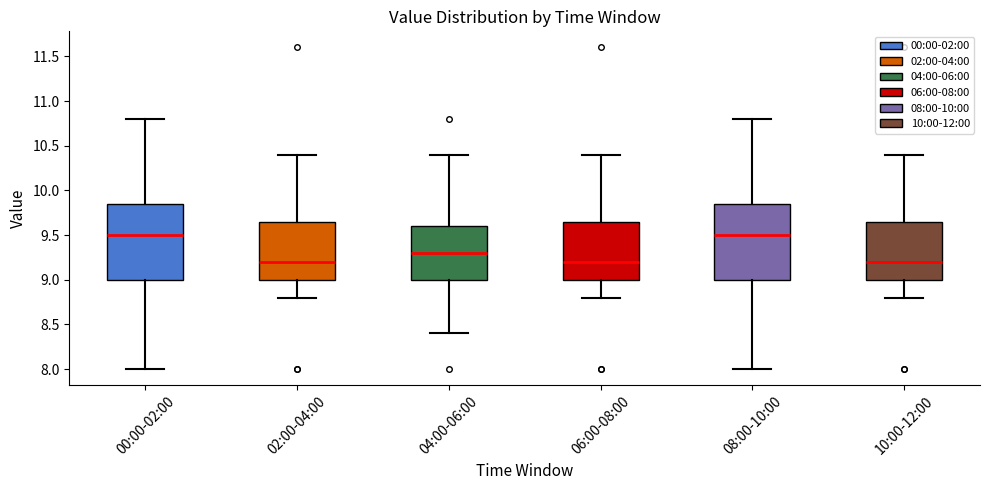

Reading left to right, read every box against the y-axis: the position of its median line, the range the box covers, and the ends of its whiskers. The values are not printed on the chart, so give them approximately, as read against the axis.

00:00-02:00: median 9.50, box 9.00 to 9.85, whiskers 8.00 to 10.80
02:00-04:00: median 9.20, box 9.00 to 9.65, whiskers 8.80 to 10.40
04:00-06:00: median 9.30, box 9.00 to 9.60, whiskers 8.40 to 10.40
06:00-08:00: median 9.20, box 9.00 to 9.65, whiskers 8.80 to 10.40
08:00-10:00: median 9.50, box 9.00 to 9.85, whiskers 8.00 to 10.80
10:00-12:00: median 9.20, box 9.00 to 9.65, whiskers 8.80 to 10.40